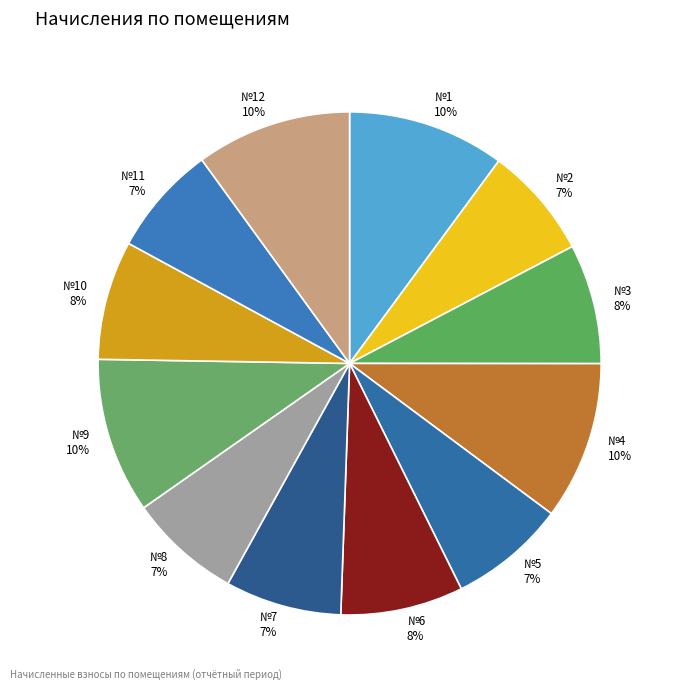

Is there a majority slice in this chart?

No